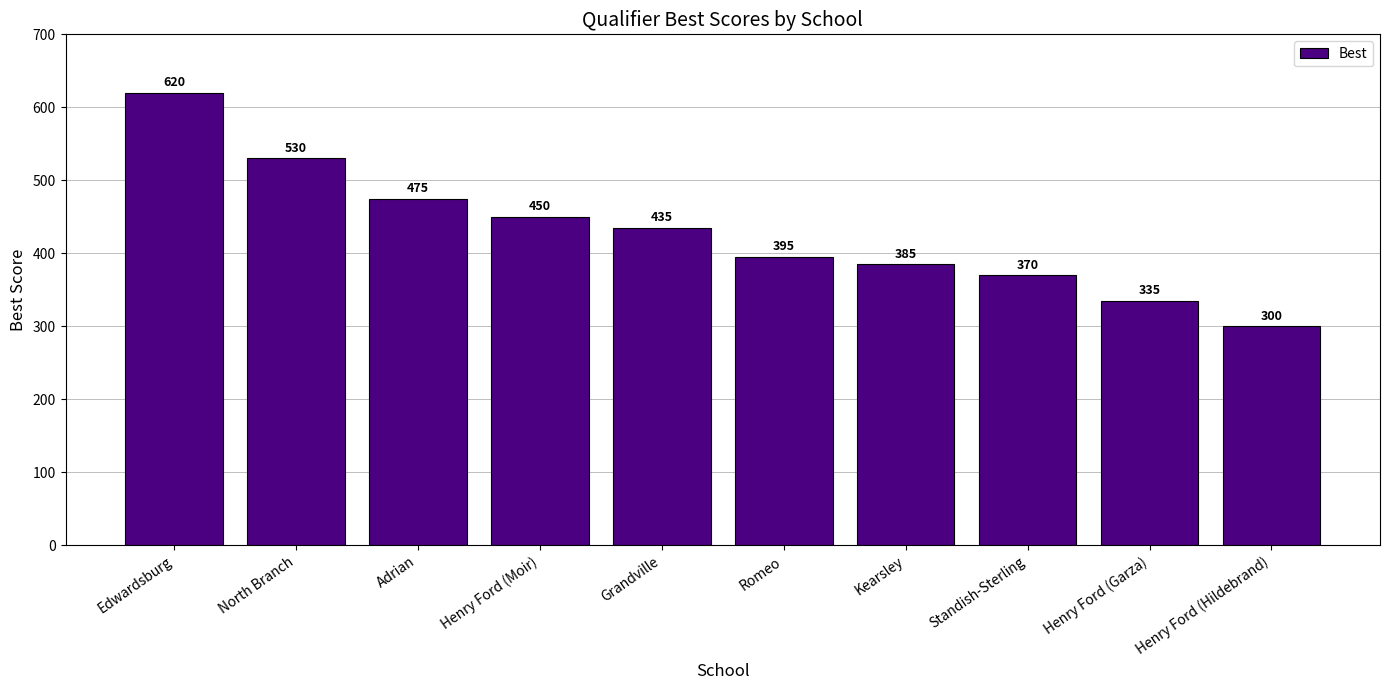

What is the change in value from Henry Ford (Moir) to Kearsley?

-65